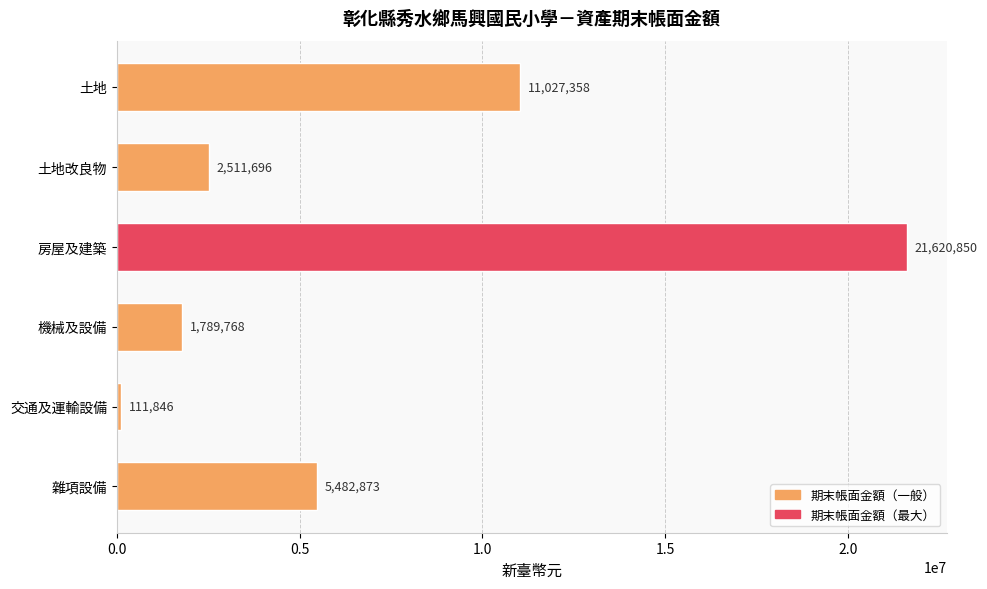

True or false: the data shows 111846 at 交通及運輸設備.

True